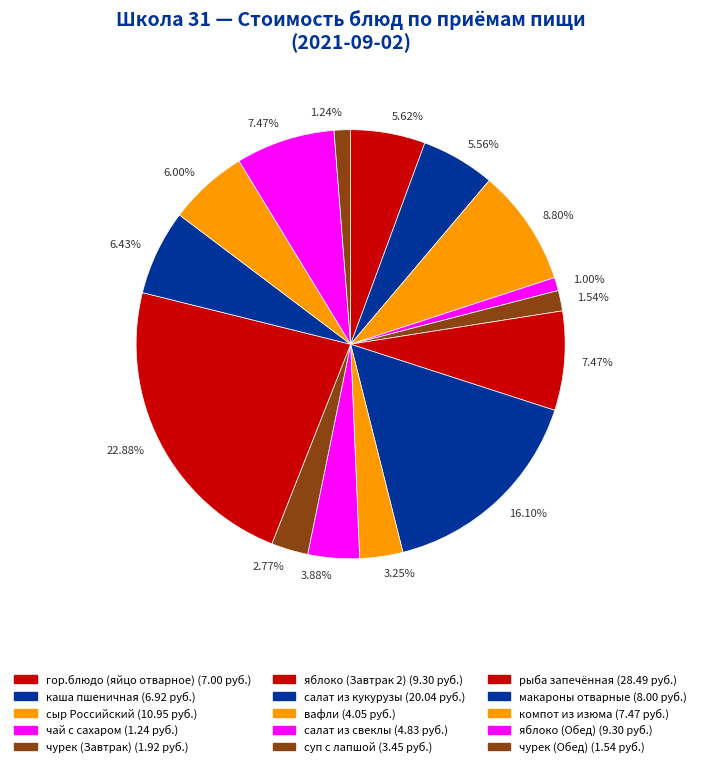

Count the number of slices in the pie.

15